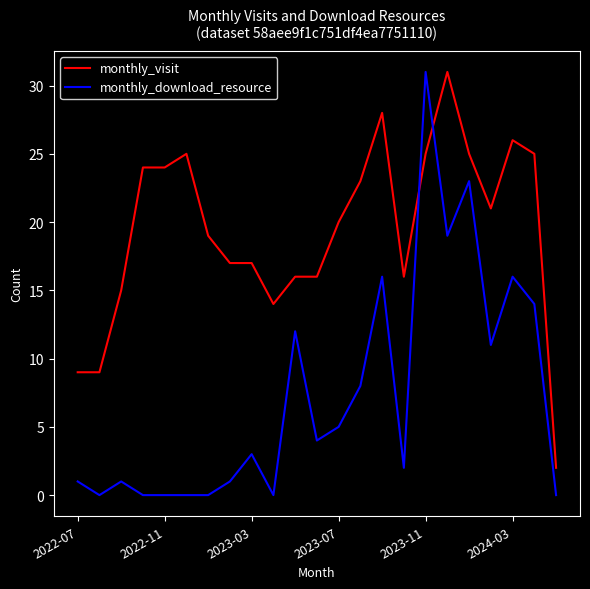

What is the sum of all monthly_download_resource values?

167